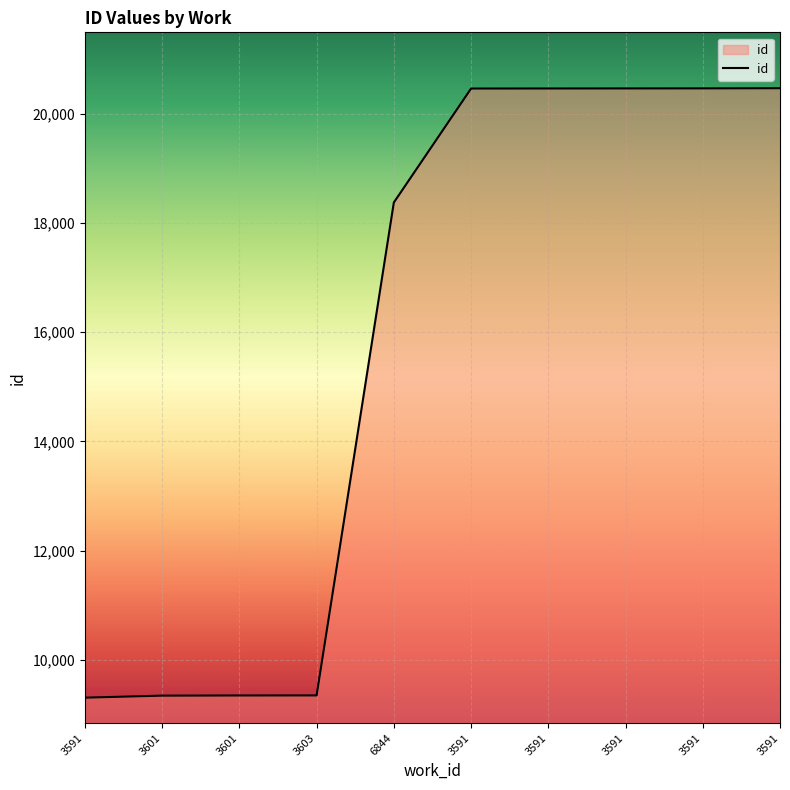

What is the change in value from 3591 to 6844?

+9069